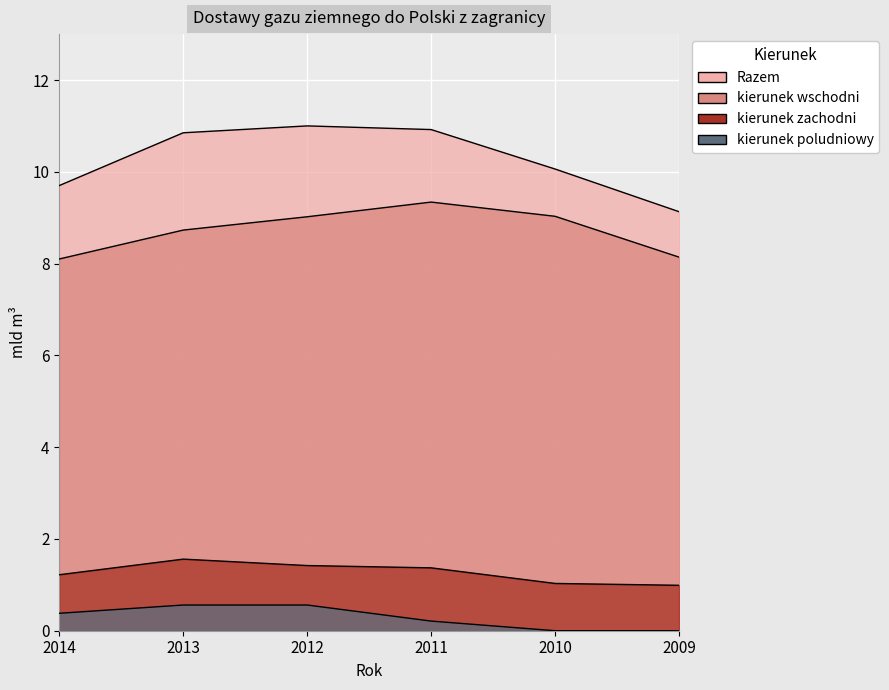

Between 2011 and 2009, which series saw the biggest shift?

Razem